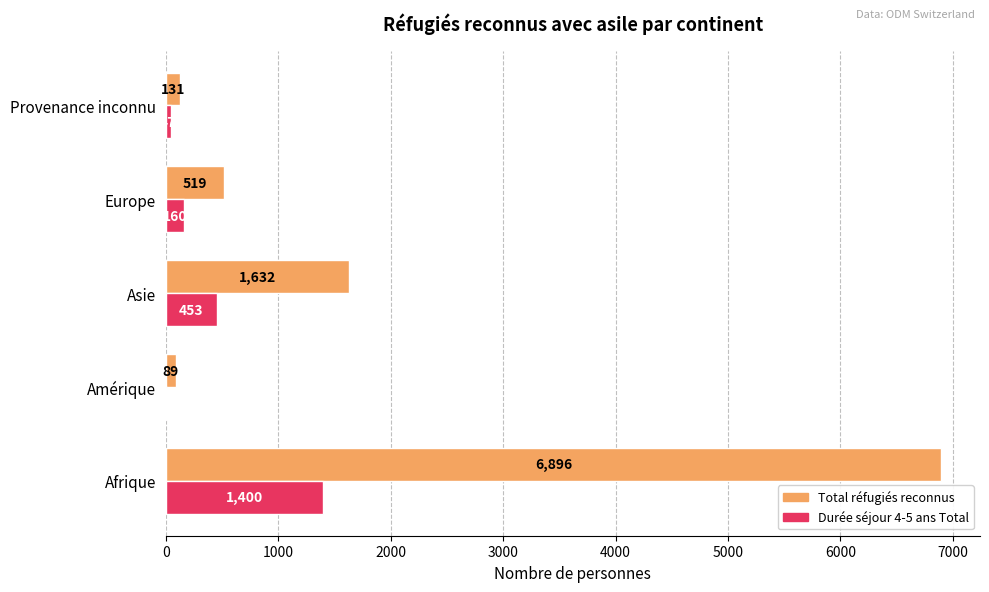

What is the greatest value displayed?

6896